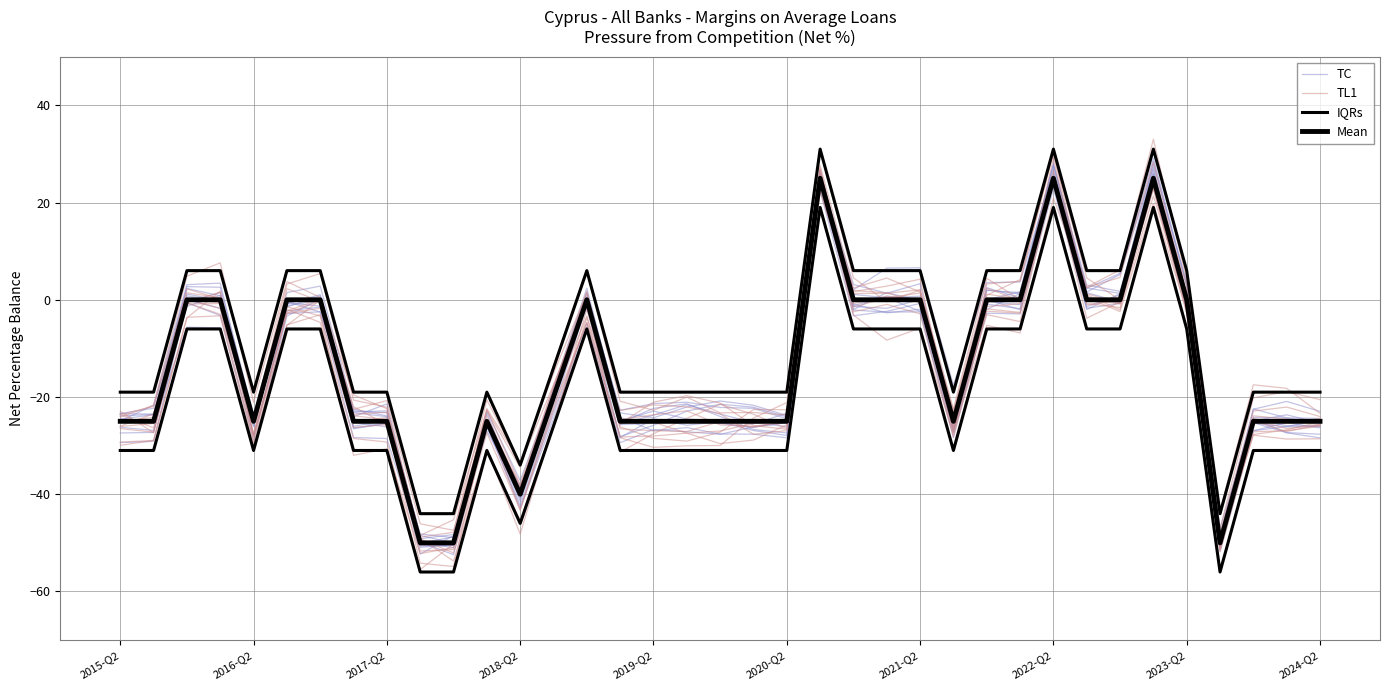

What is the difference between the second highest and second lowest values in the TC series?

77.2